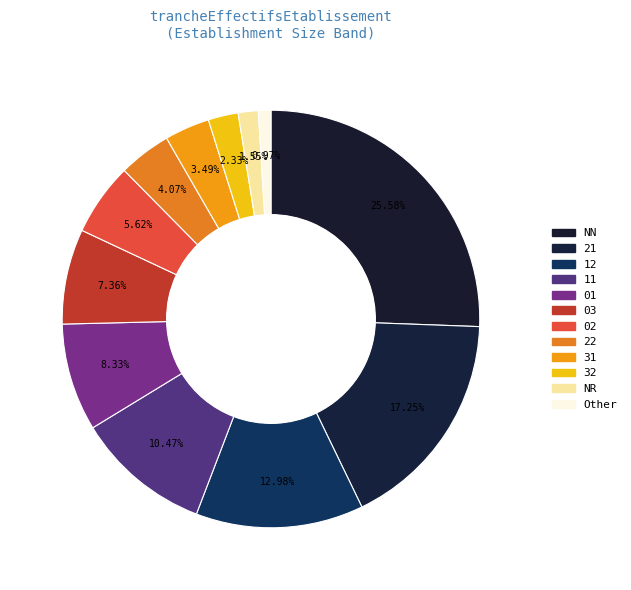

How many slices are in this pie chart?

12